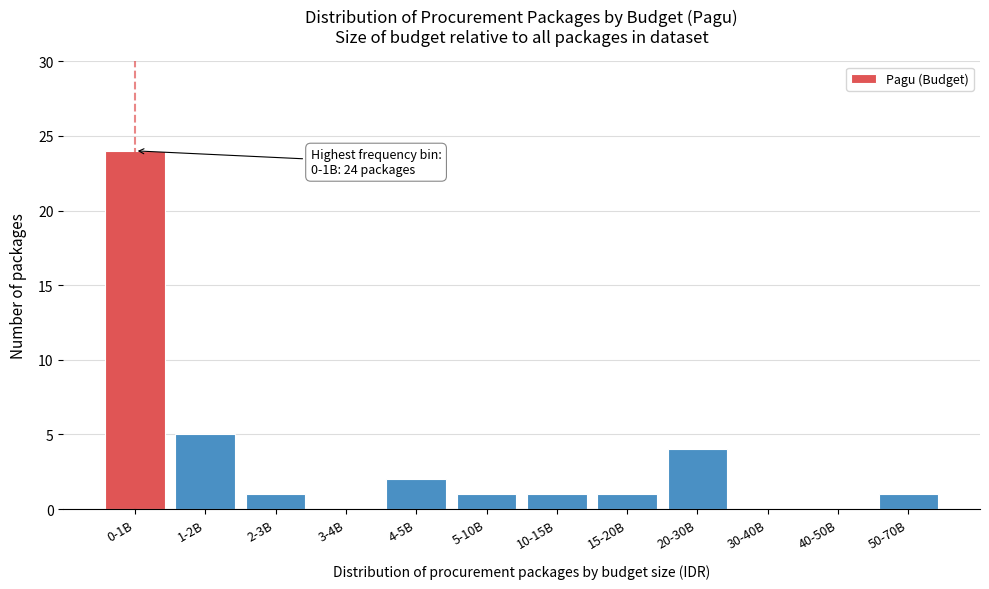

Reading left to right, list all the values displayed in this chart.

0-1B=24	1-2B=5	2-3B=1	3-4B=0	4-5B=2	5-10B=1	10-15B=1	15-20B=1	20-30B=4	30-40B=0	40-50B=0	50-70B=1